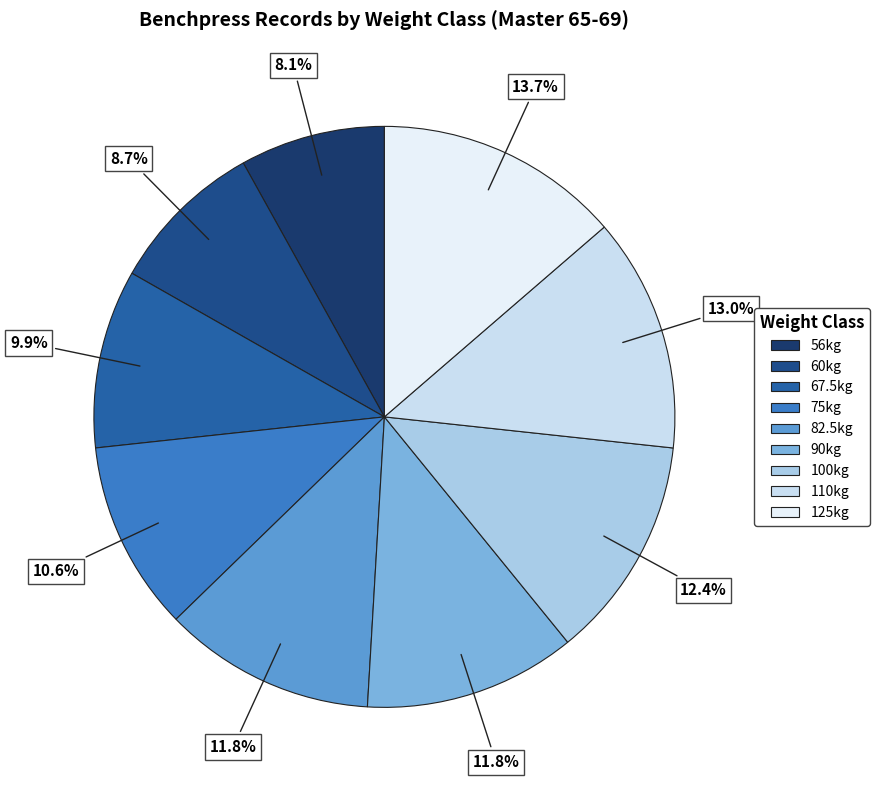

To the nearest percent, what is the difference between the largest and smallest slice percentages?

6%